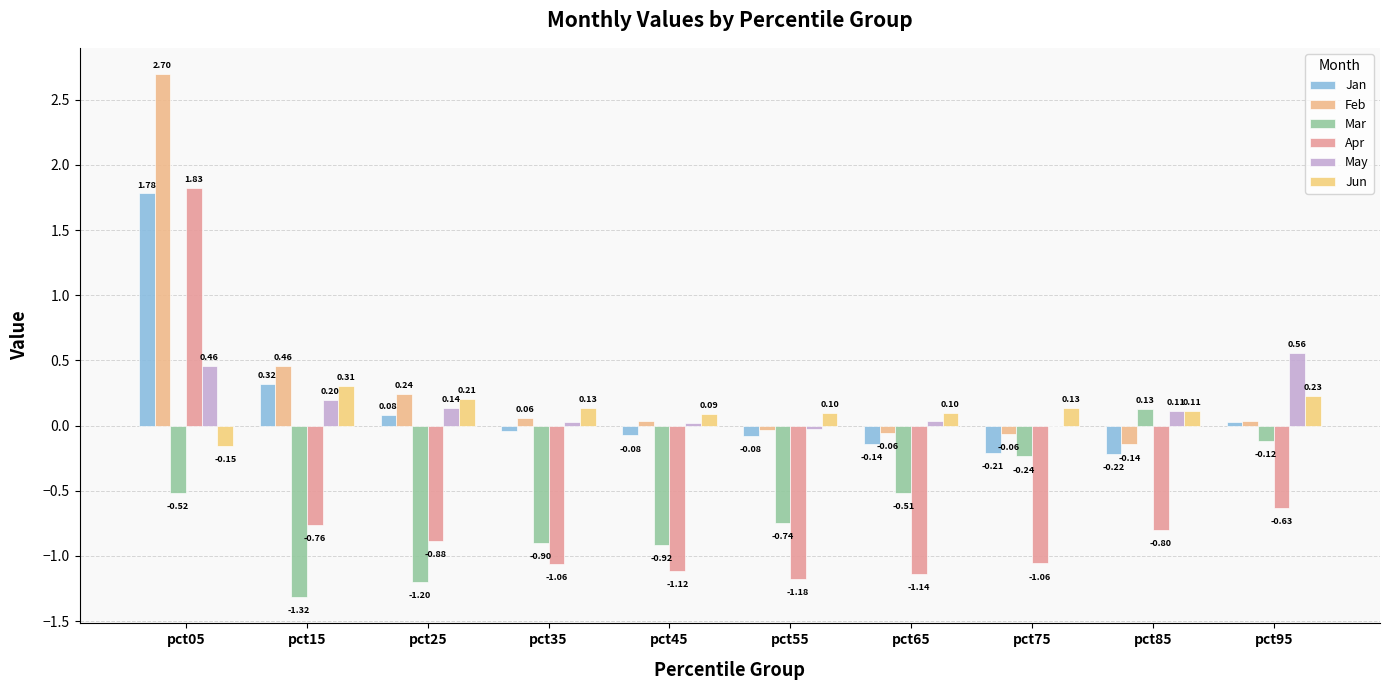

Where does the Mar series first go above 0?

pct85